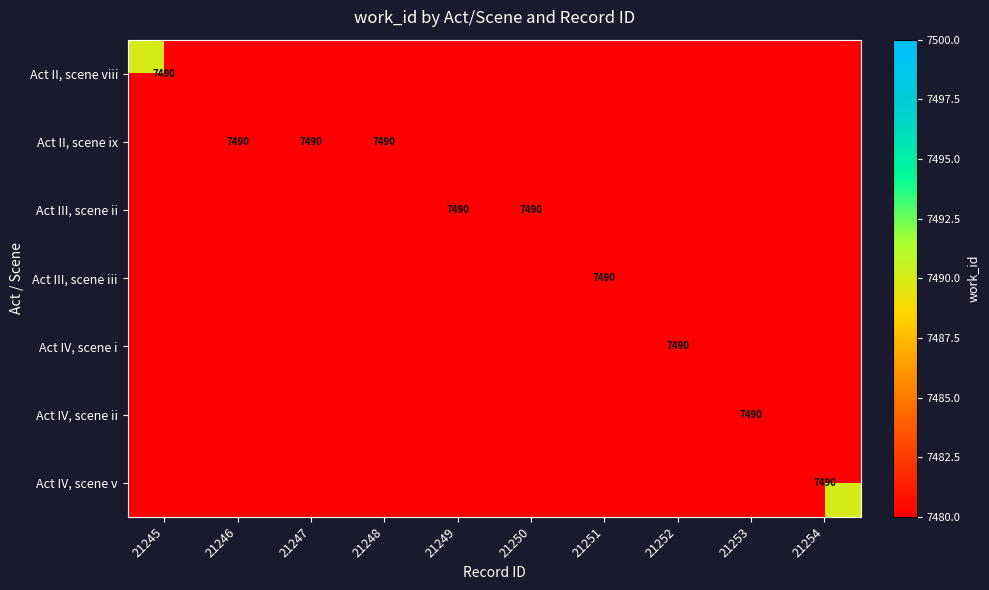

At which category is the sum across all series the highest?

21245